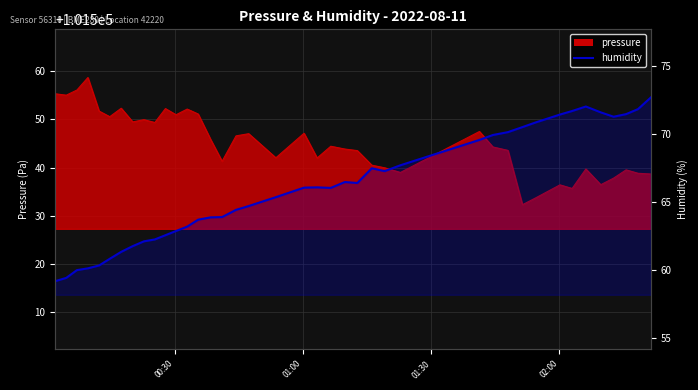

What is the minimum value shown in the chart?

59.2